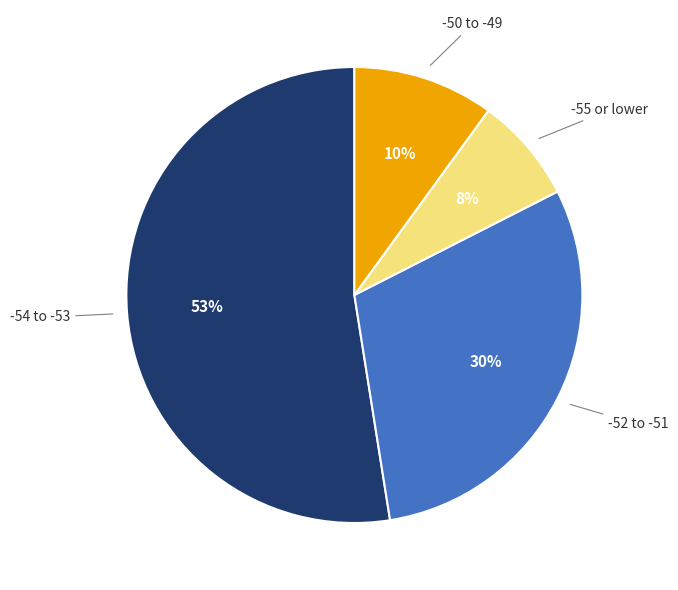

Do -50 to -49 and -55 or lower together represent more than half of the pie?

No